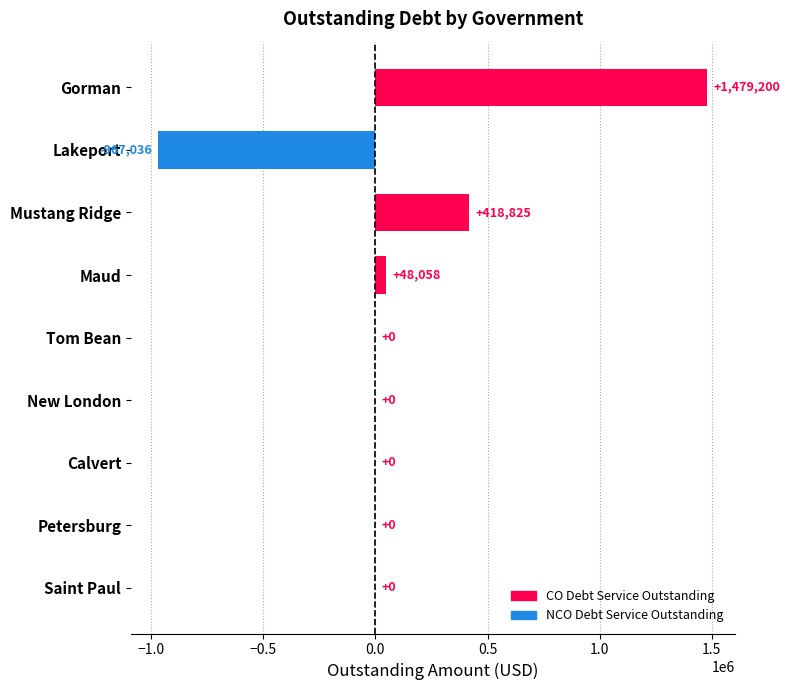

What is the greatest value displayed?

1479200.3